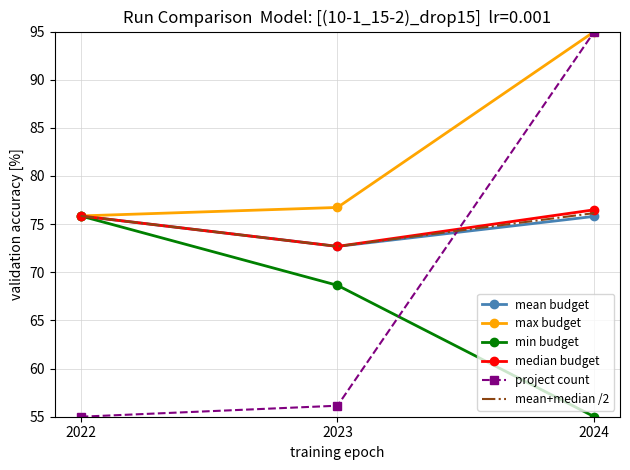

What is the spread (max minus min) of values at 2023?

20.6